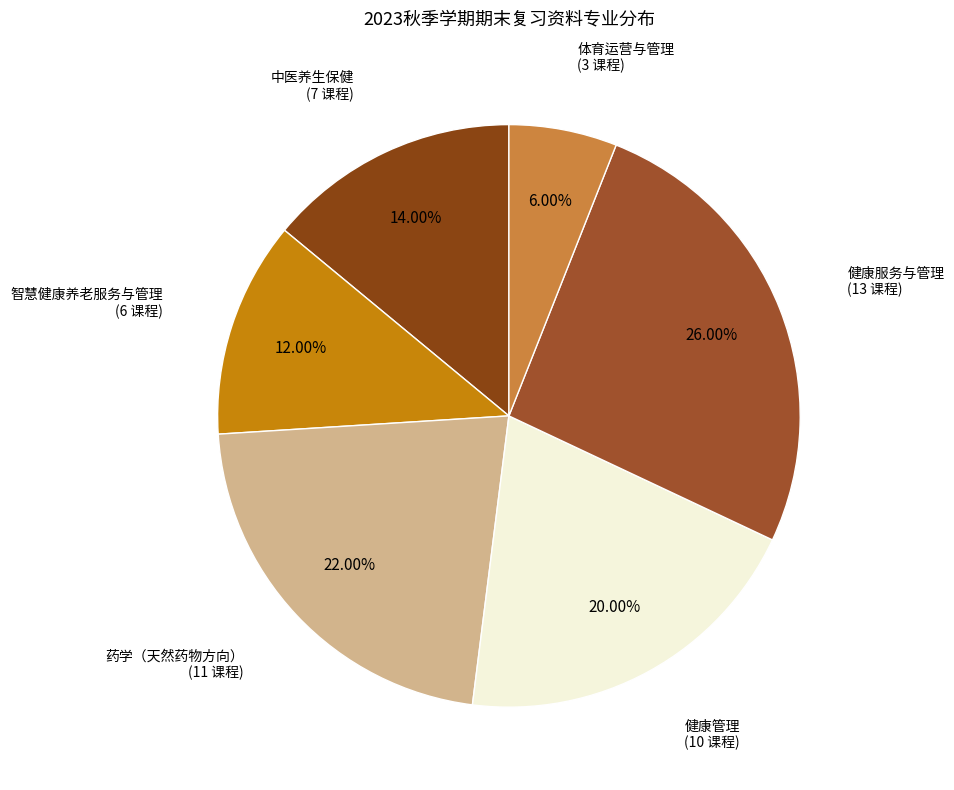

Approximately how many times larger is the value at 体育运营与管理 compared to 健康管理?

0.3